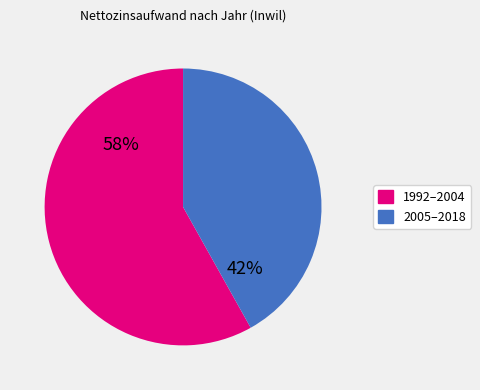

To the nearest percent, what is the average slice percentage?

50%